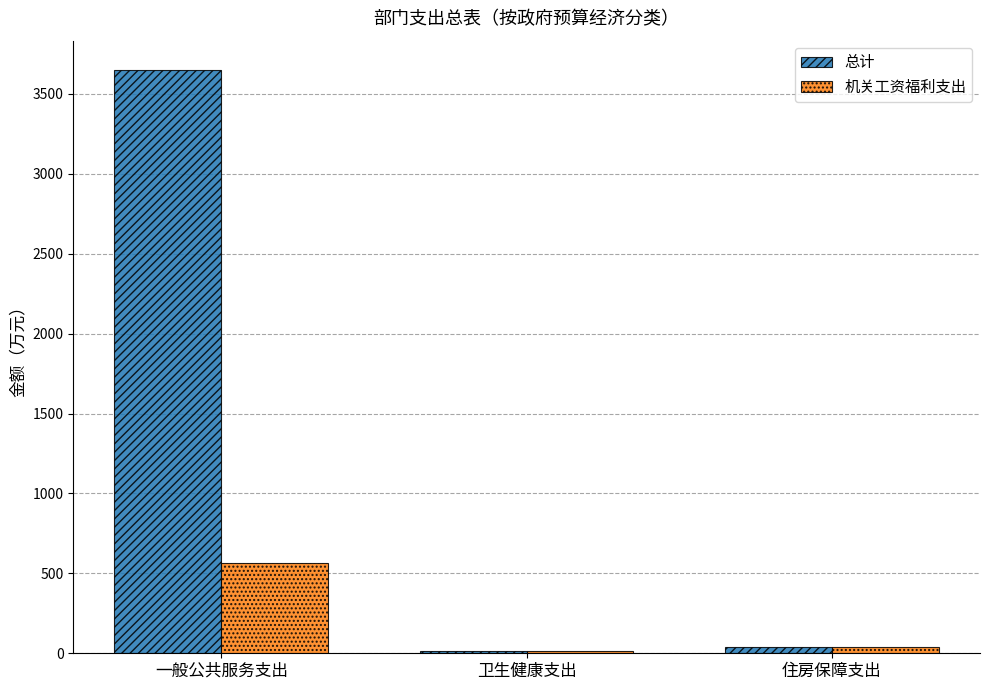

Reading right to left, extract all data points from this chart.

总计: 住房保障支出=39.8	卫生健康支出=12.2	一般公共服务支出=3650.1
机关工资福利支出: 住房保障支出=39.8	卫生健康支出=12.2	一般公共服务支出=567.2